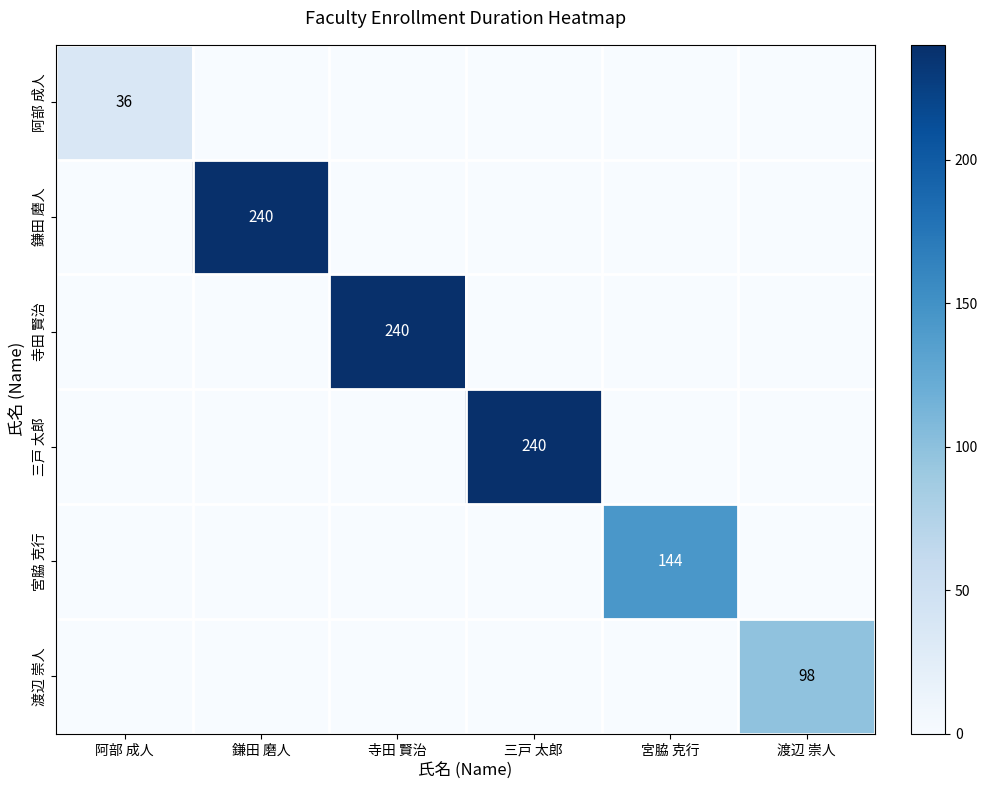

True or false: 阿部 成人 has a value of 16 at 三戸 太郎.

False